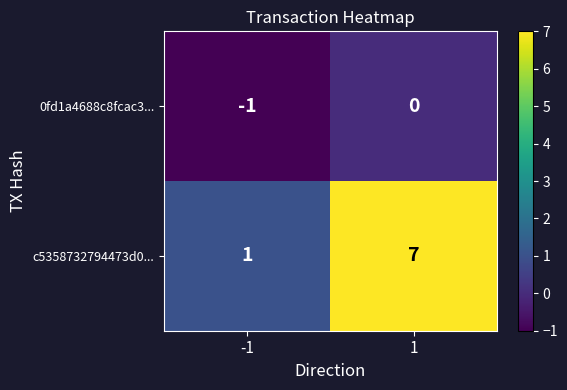

Rank the series by their maximum value, from highest to lowest.

c5358732794473d0..., 0fd1a4688c8fcac3...